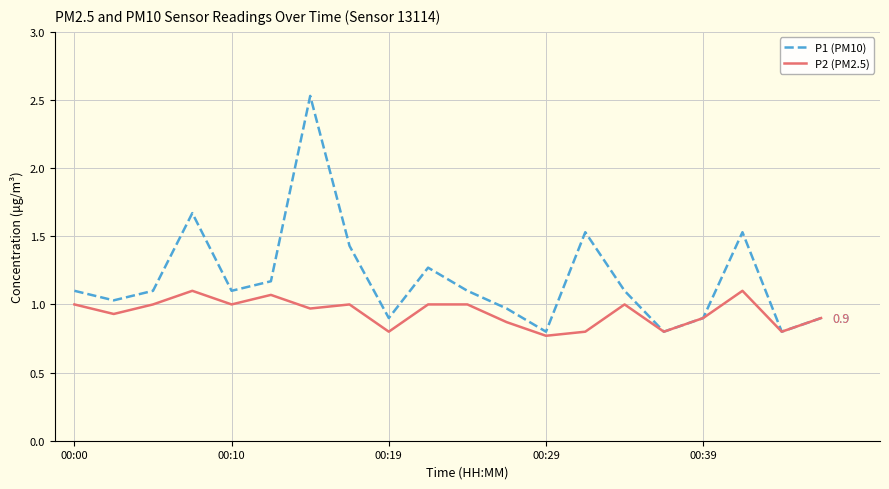

Which series has the widest spread of values?

P1 (PM10)